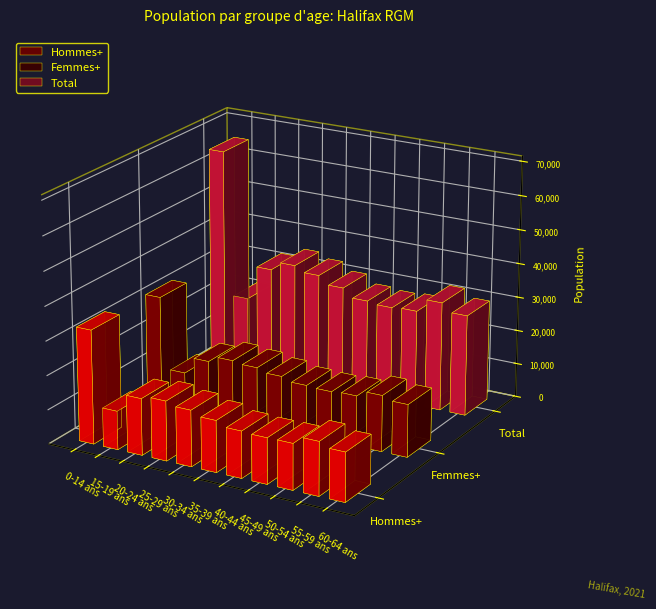

Rank the series by their maximum value, from lowest to highest.

Femmes+, Hommes+, Total